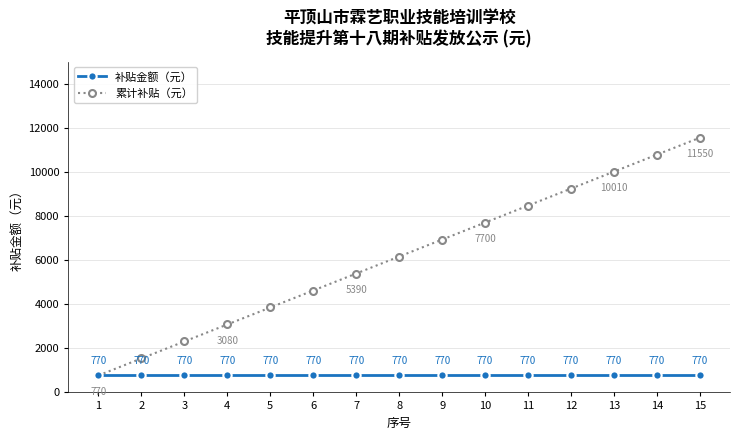

The value of 累计补贴（元） at 9 is 6930. True or false?

True